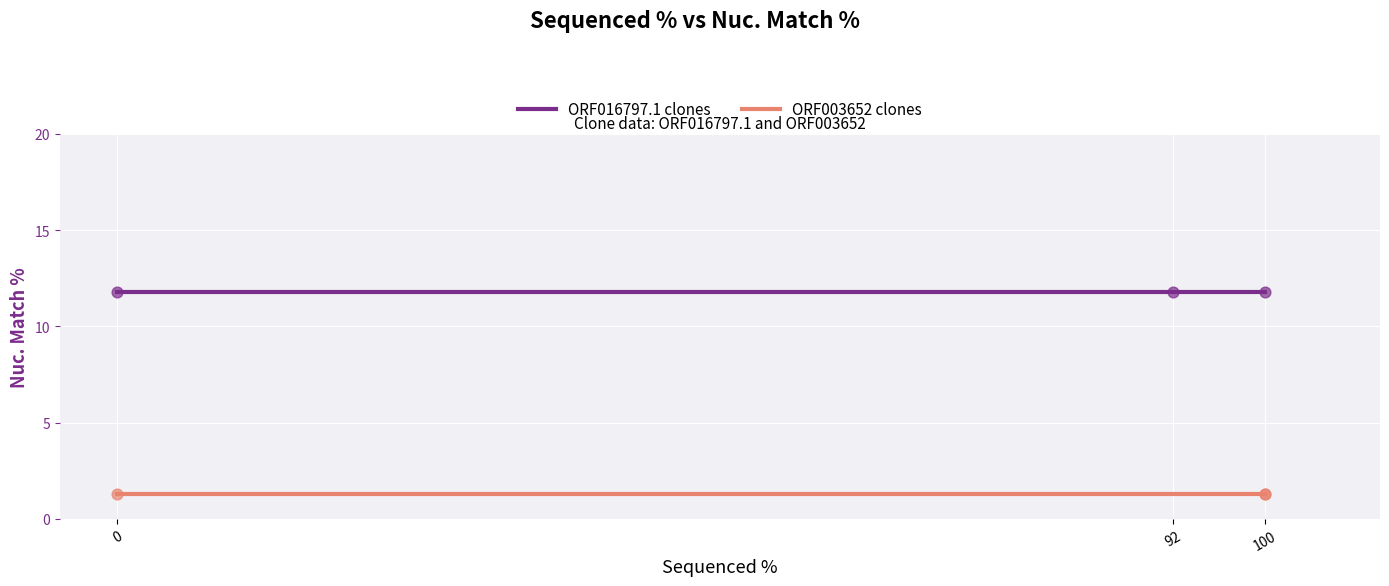

Is the value of ORF003652 clones at 92 greater than the value of ORF016797.1 clones at 100?

No